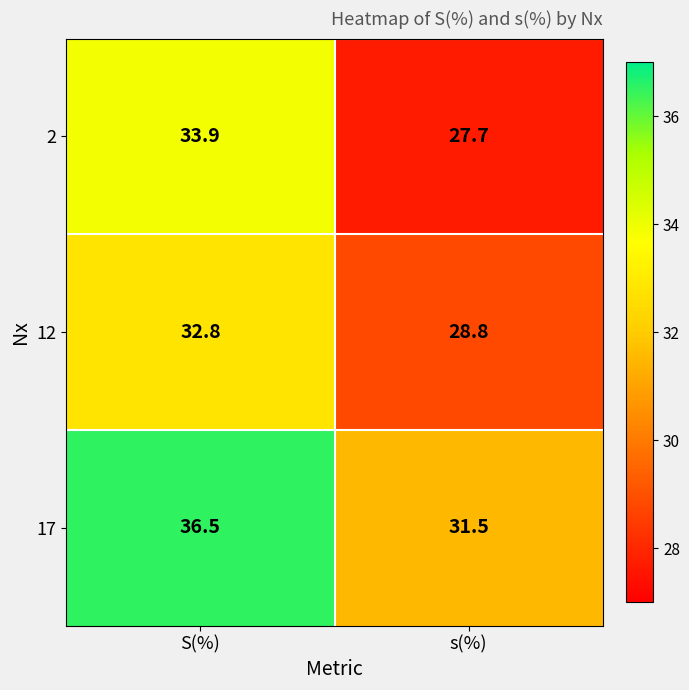

What is the sum of all 2 values?

61.6